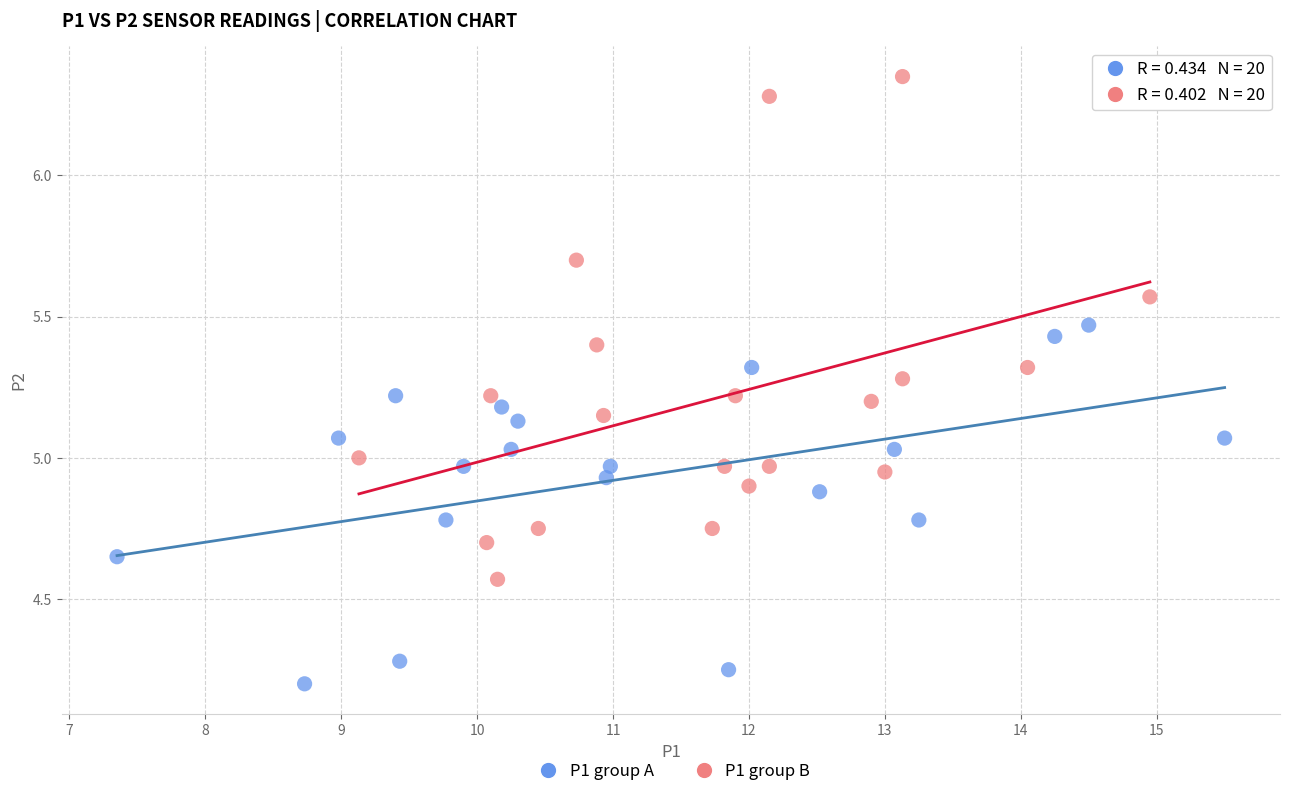

Which series reaches the minimum Y coordinate?

P1 group A